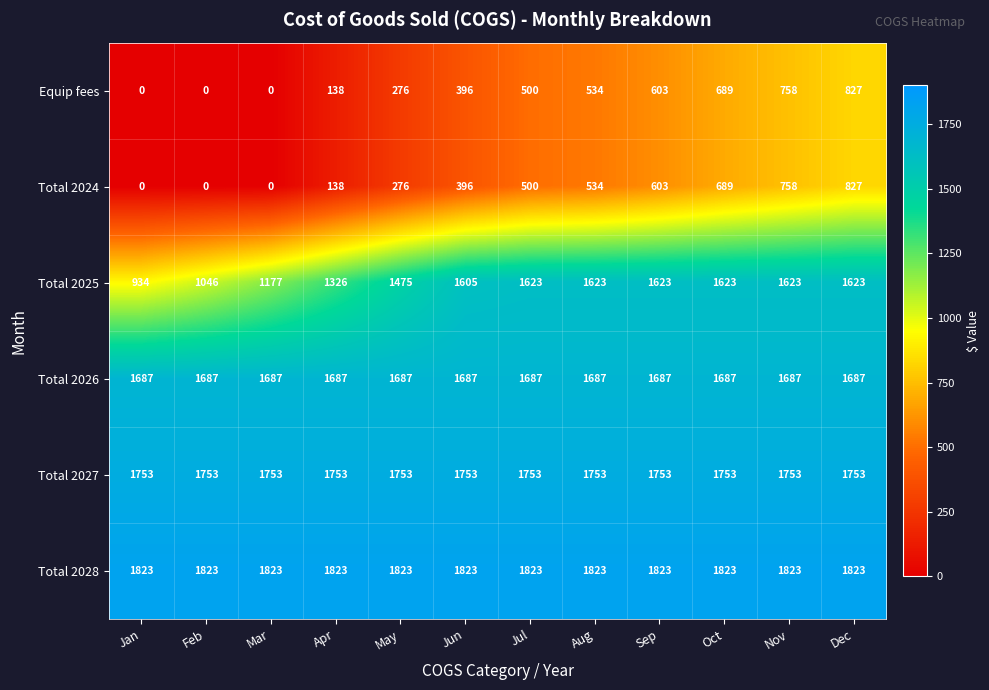

What is the greatest value displayed?

1823